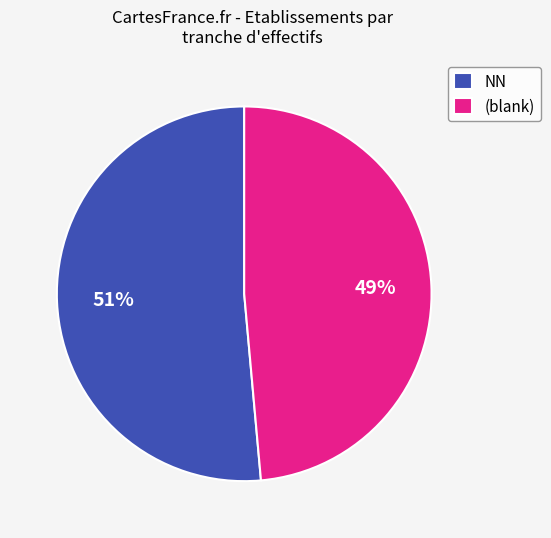

To the nearest percent, what percentage of the pie is (blank)?

49%